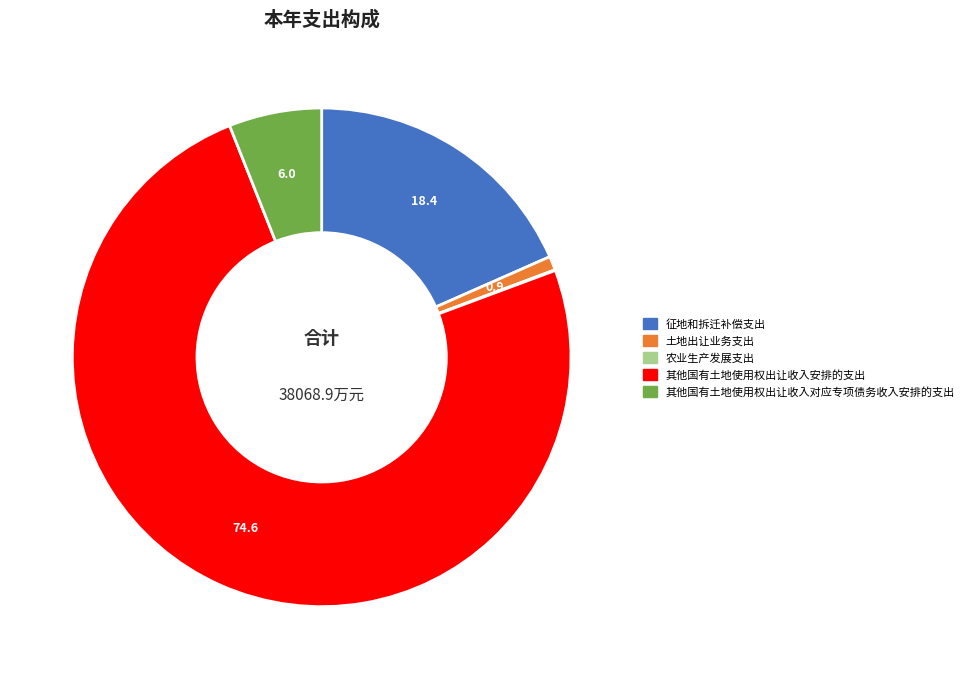

The 其他国有土地使用权出让收入安排的支出 slice represents 75% of the pie. True or false?

True